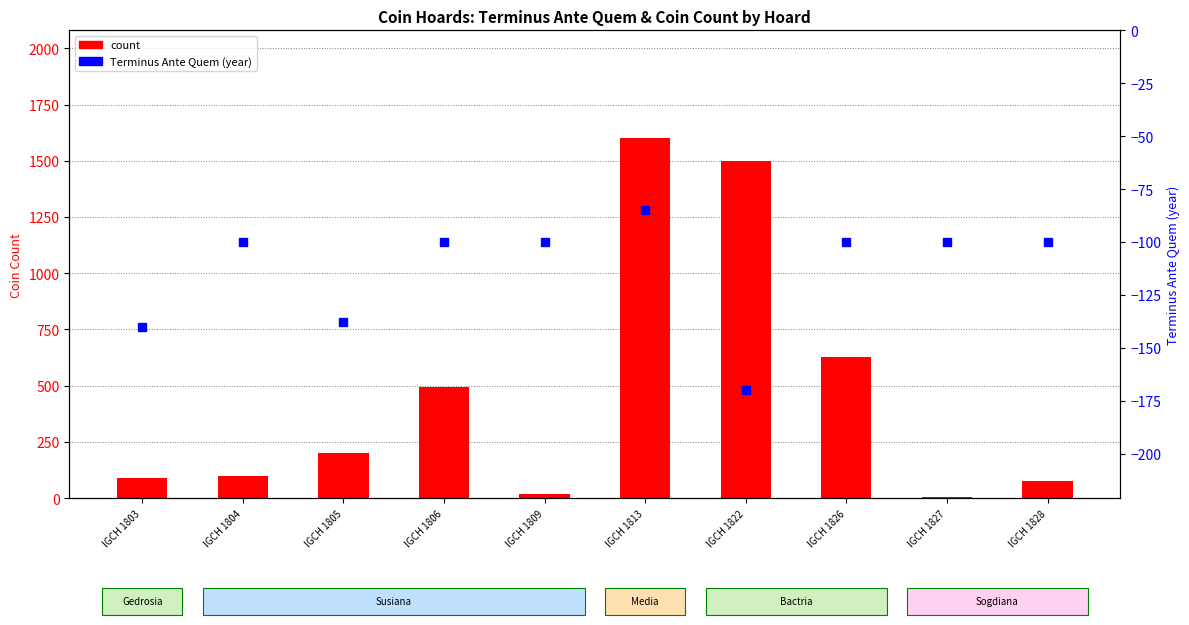

What is the sum of all Terminus Ante Quem (year) values?

-1133